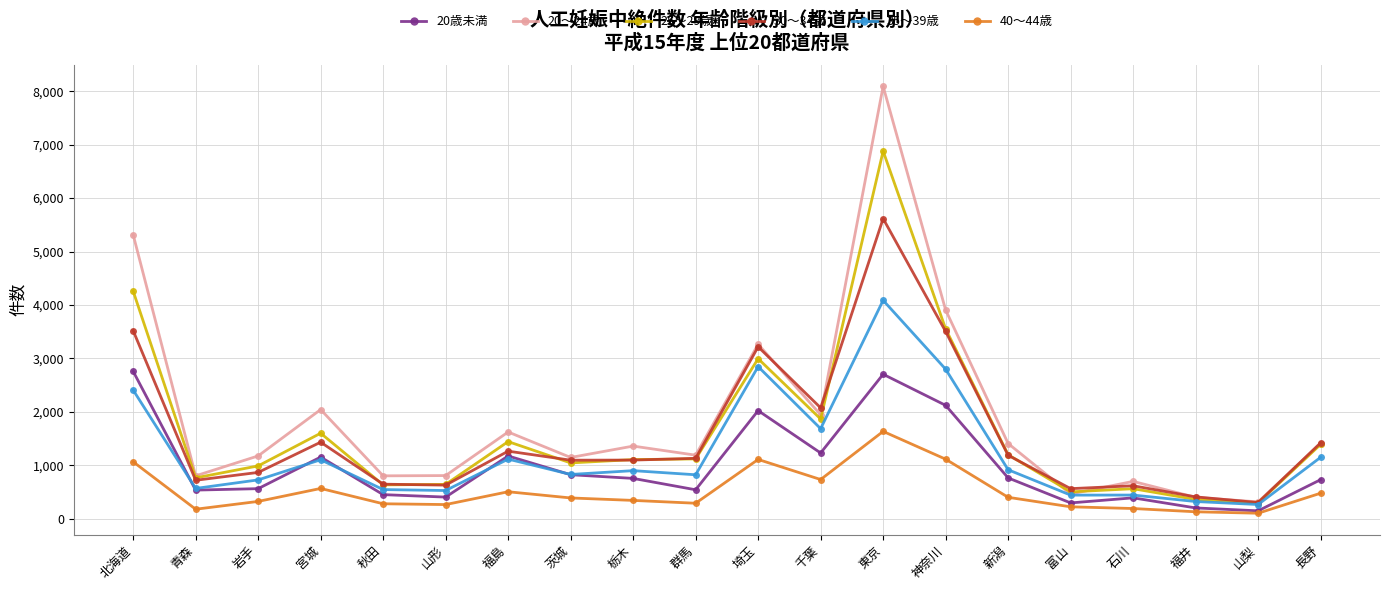

What is the average value of the 40～44歳 series?

513